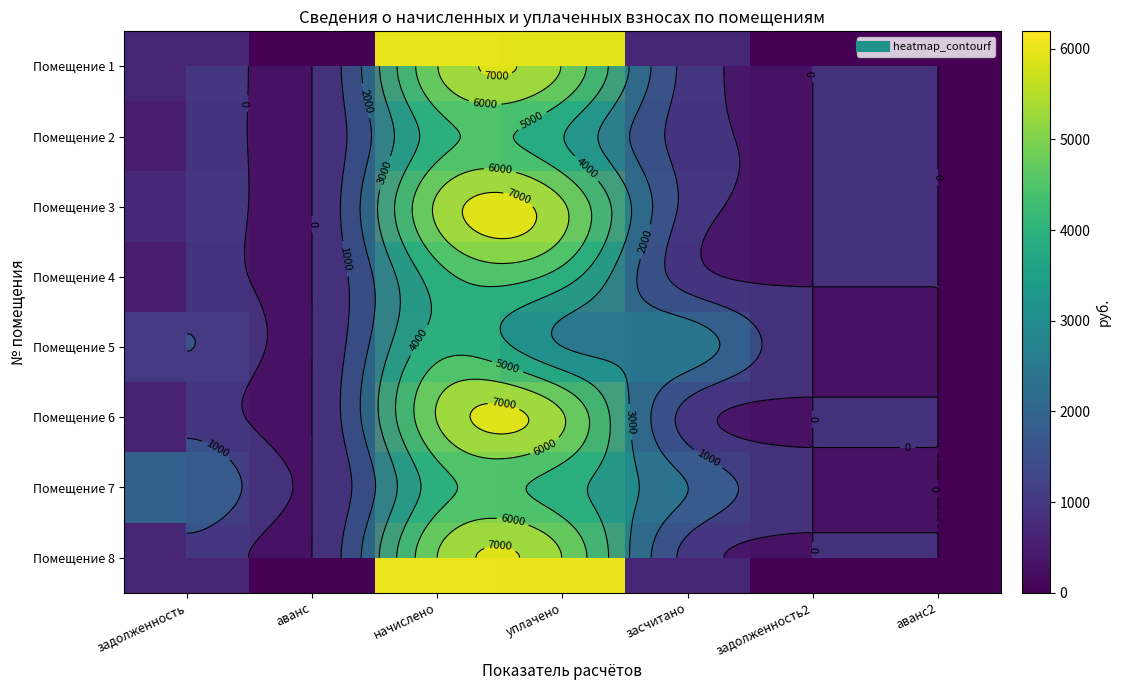

At how many categories does at least one series exceed 946?

4